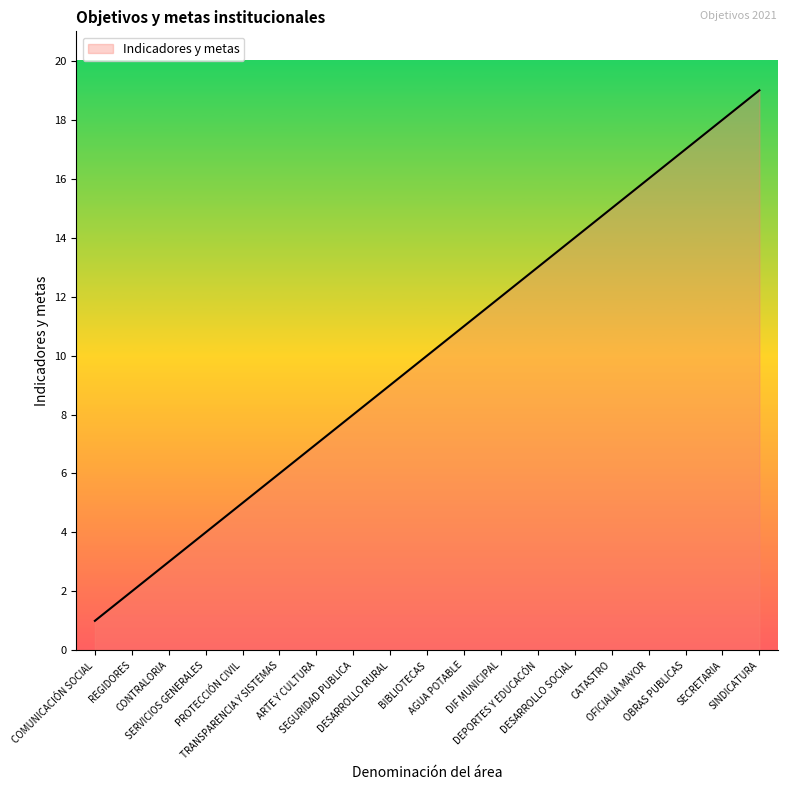

At which label is the value closest to 10?

BIBLIOTECAS